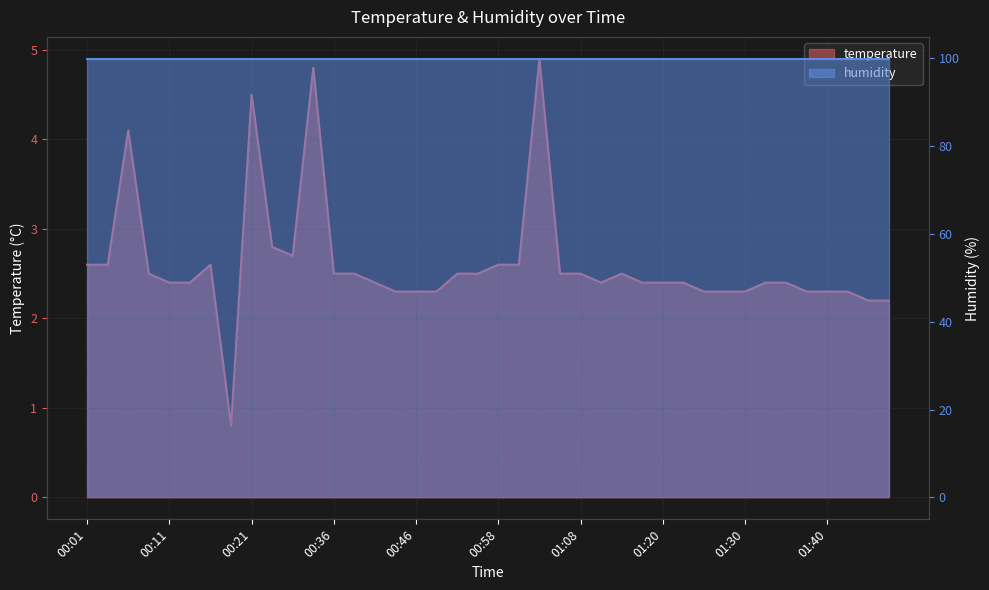

What is the greatest value displayed?

4.9